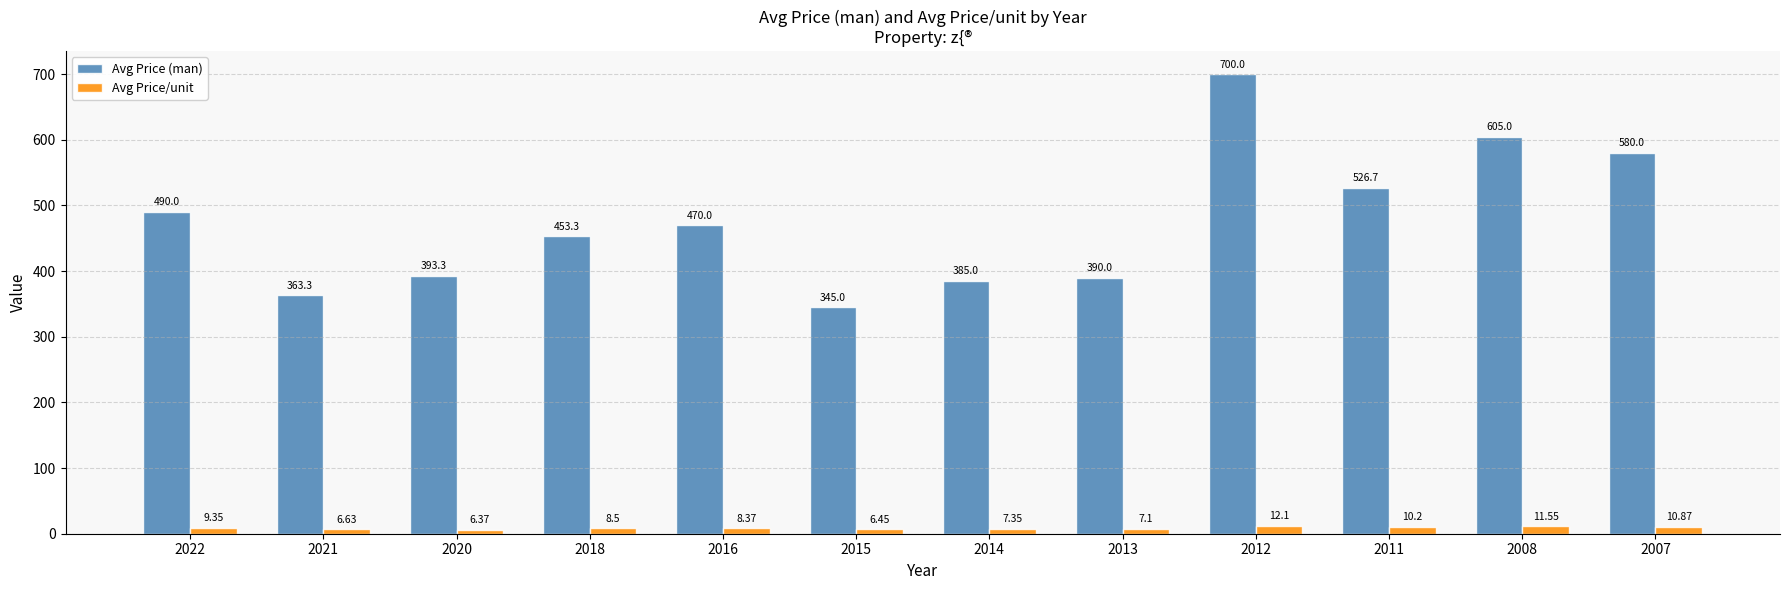

How many bars are there in each group?

2